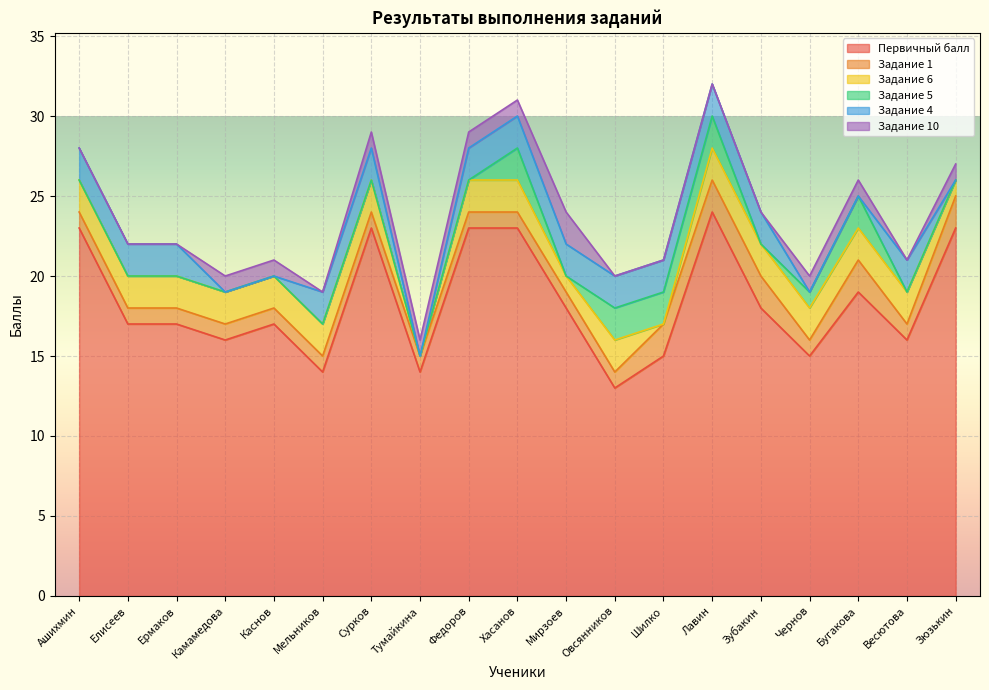

Reading left to right, transcribe all the data shown in this chart.

Первичный балл: Ашихмин=23	Елисеев=17	Ермаков=17	Камамедова=16	Каснов=17	Мельников=14	Сурков=23	Тумайкина=14	Федоров=23	Хасанов=23	Мирзоев=18	Овсянников=13	Шилко=15	Лавин=24	Зубакин=18	Чернов=15	Бугакова=19	Весютова=16	Зюзькин=23
Задание 1: Ашихмин=1	Елисеев=1	Ермаков=1	Камамедова=1	Каснов=1	Мельников=1	Сурков=1	Тумайкина=1	Федоров=1	Хасанов=1	Мирзоев=1	Овсянников=1	Шилко=2	Лавин=2	Зубакин=2	Чернов=1	Бугакова=2	Весютова=1	Зюзькин=2
Задание 6: Ашихмин=2	Елисеев=2	Ермаков=2	Камамедова=2	Каснов=2	Мельников=2	Сурков=2	Тумайкина=0	Федоров=2	Хасанов=2	Мирзоев=1	Овсянников=2	Шилко=0	Лавин=2	Зубакин=2	Чернов=2	Бугакова=2	Весютова=2	Зюзькин=1
Задание 5: Ашихмин=0	Елисеев=0	Ермаков=0	Камамедова=0	Каснов=0	Мельников=0	Сурков=0	Тумайкина=0	Федоров=0	Хасанов=2	Мирзоев=0	Овсянников=2	Шилко=2	Лавин=2	Зубакин=0	Чернов=1	Бугакова=2	Весютова=0	Зюзькин=0
Задание 4: Ашихмин=2	Елисеев=2	Ермаков=2	Камамедова=0	Каснов=0	Мельников=2	Сурков=2	Тумайкина=0	Федоров=2	Хасанов=2	Мирзоев=2	Овсянников=2	Шилко=2	Лавин=2	Зубакин=2	Чернов=0	Бугакова=0	Весютова=2	Зюзькин=0
Задание 10: Ашихмин=0	Елисеев=0	Ермаков=0	Камамедова=1	Каснов=1	Мельников=0	Сурков=1	Тумайкина=1	Федоров=1	Хасанов=1	Мирзоев=2	Овсянников=0	Шилко=0	Лавин=0	Зубакин=0	Чернов=1	Бугакова=1	Весютова=0	Зюзькин=1